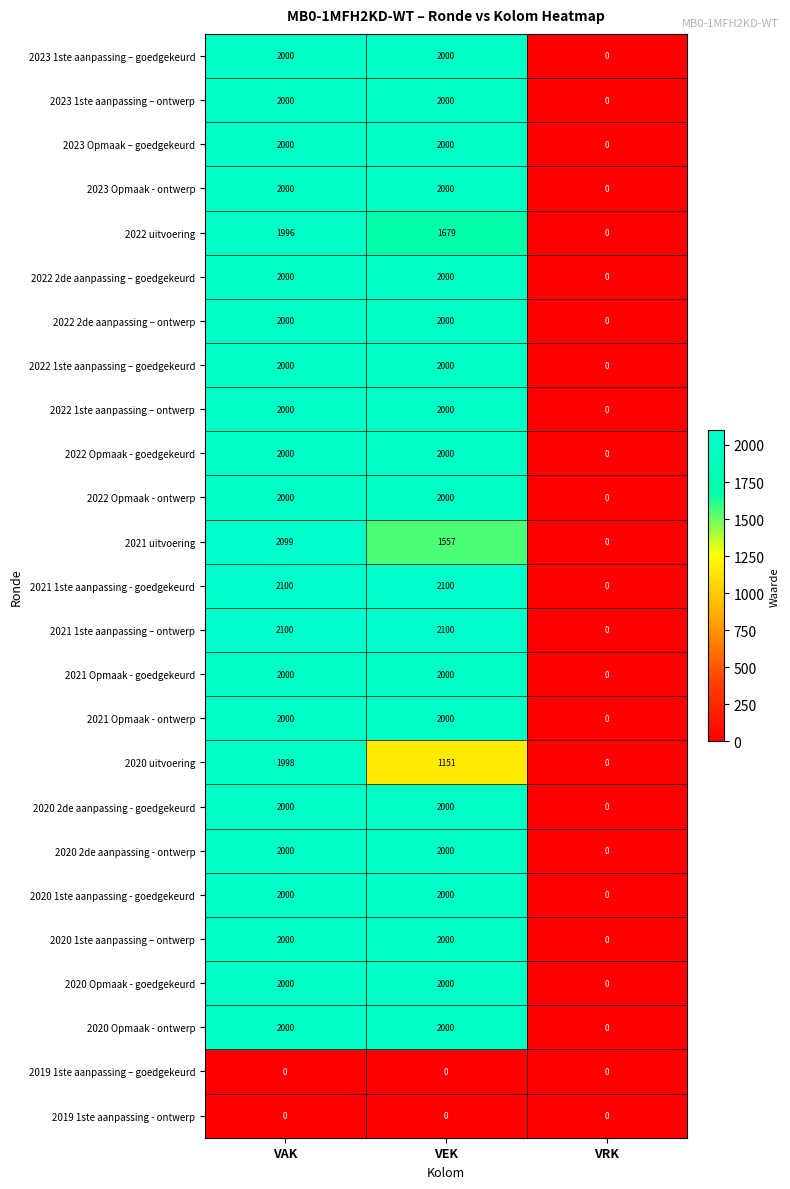

What is the difference between the highest and lowest values at VAK?

2100